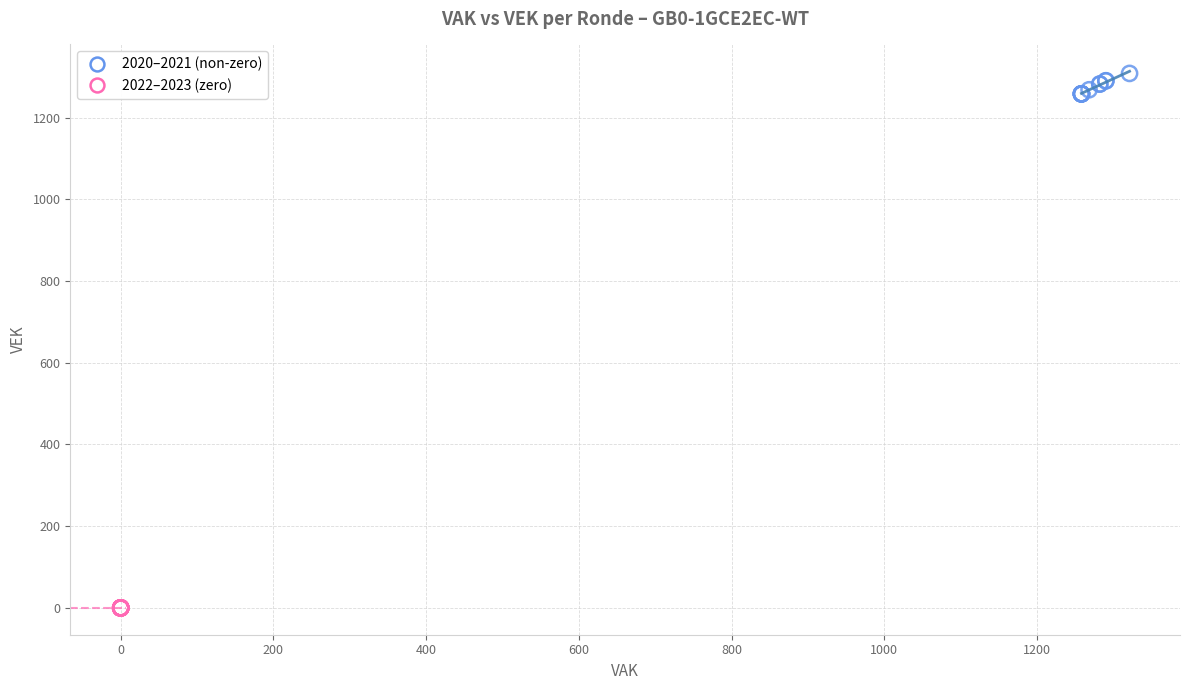

Which series contains the lowest Y value?

2022–2023 (zero)